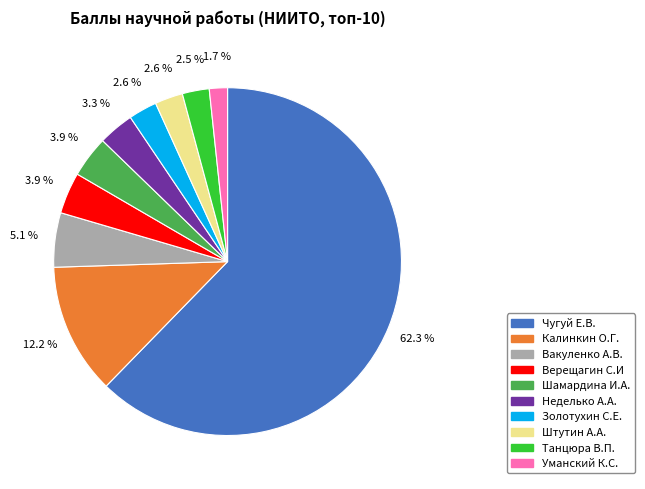

Count the number of slices in the pie.

10